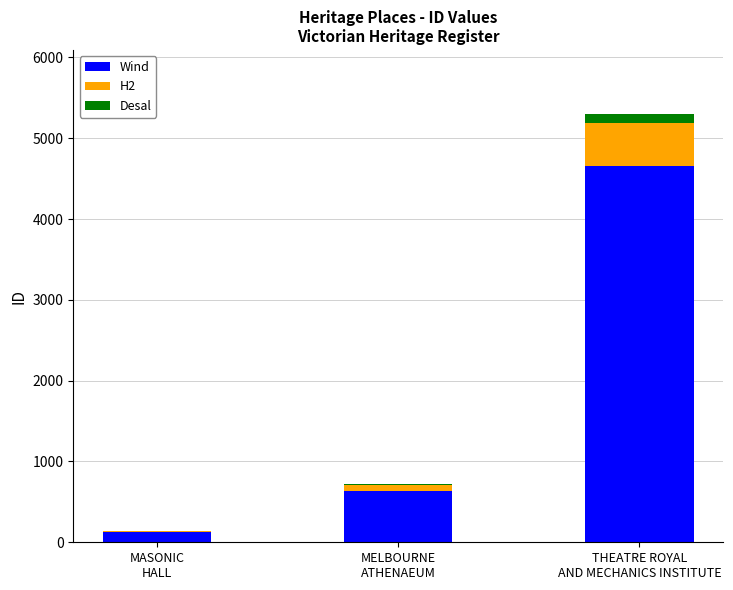

What is the highest value of the Wind series?

4662